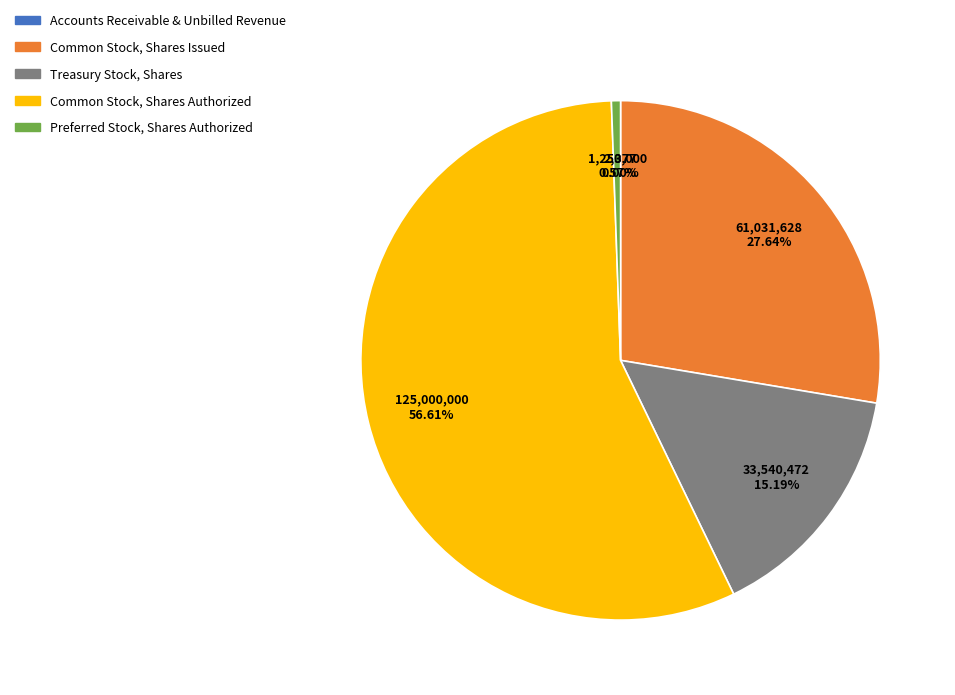

Approximately how many times larger is the value at Treasury Stock, Shares compared to Preferred Stock, Shares Authorized?

26.8